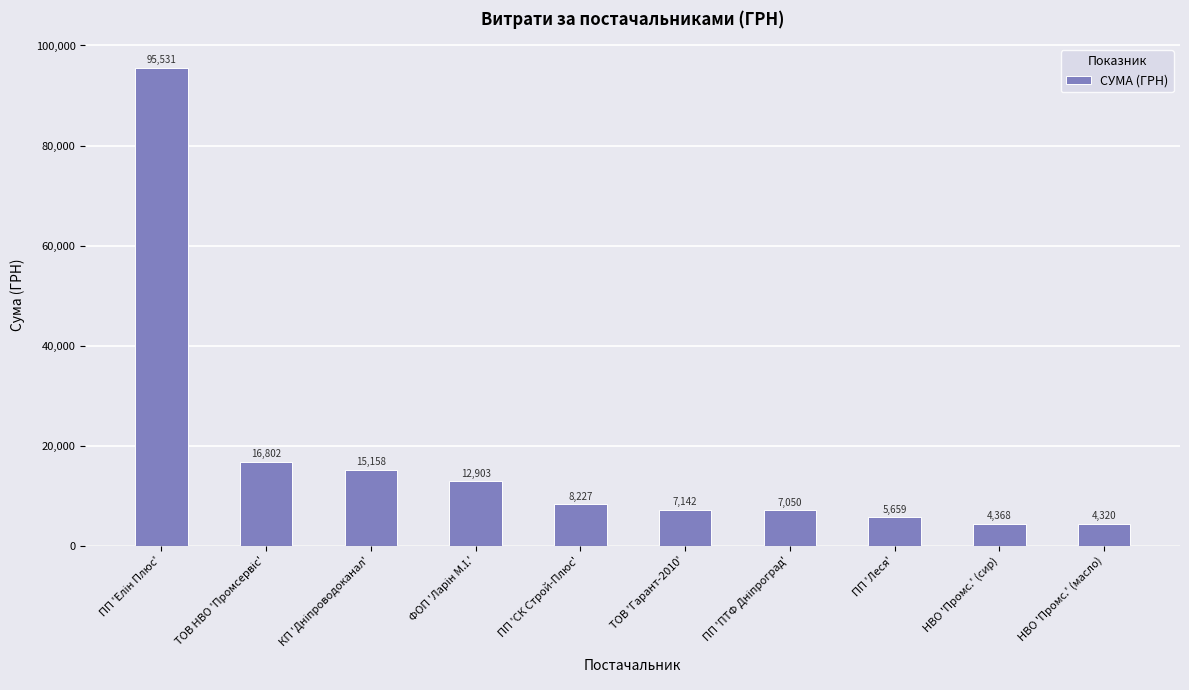

How many series are shown in this chart?

1